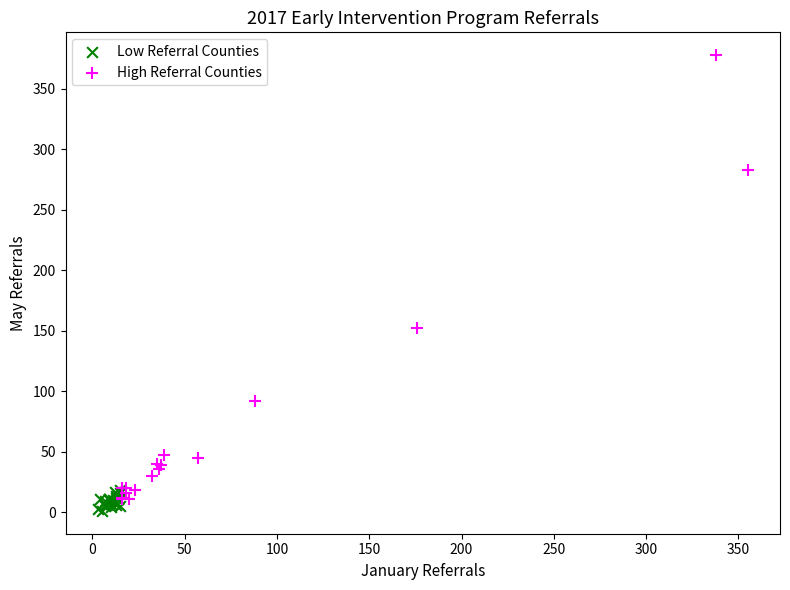

Which series has the widest spread of Y values?

High Referral Counties